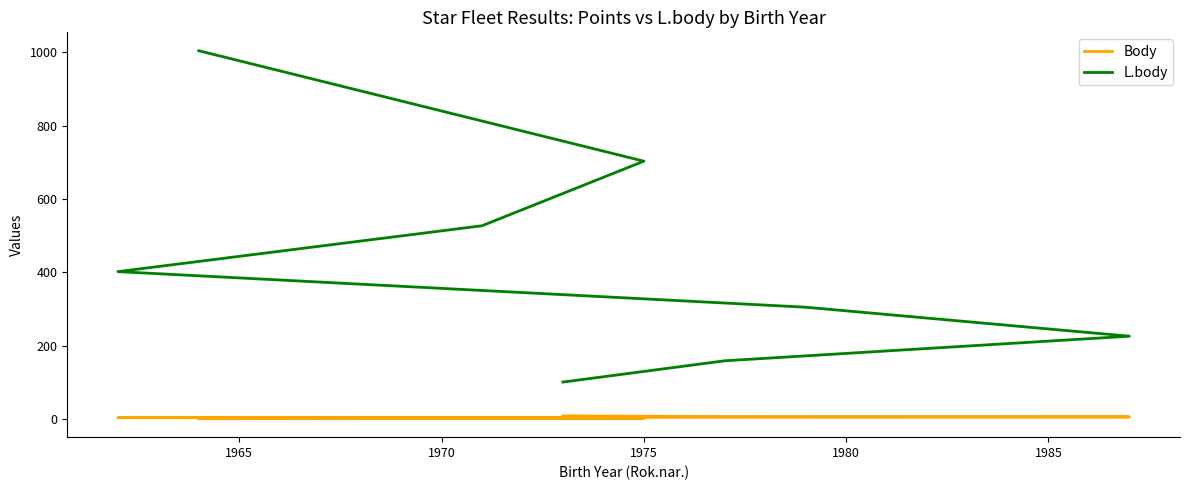

At how many categories does at least one series exceed 384?

4